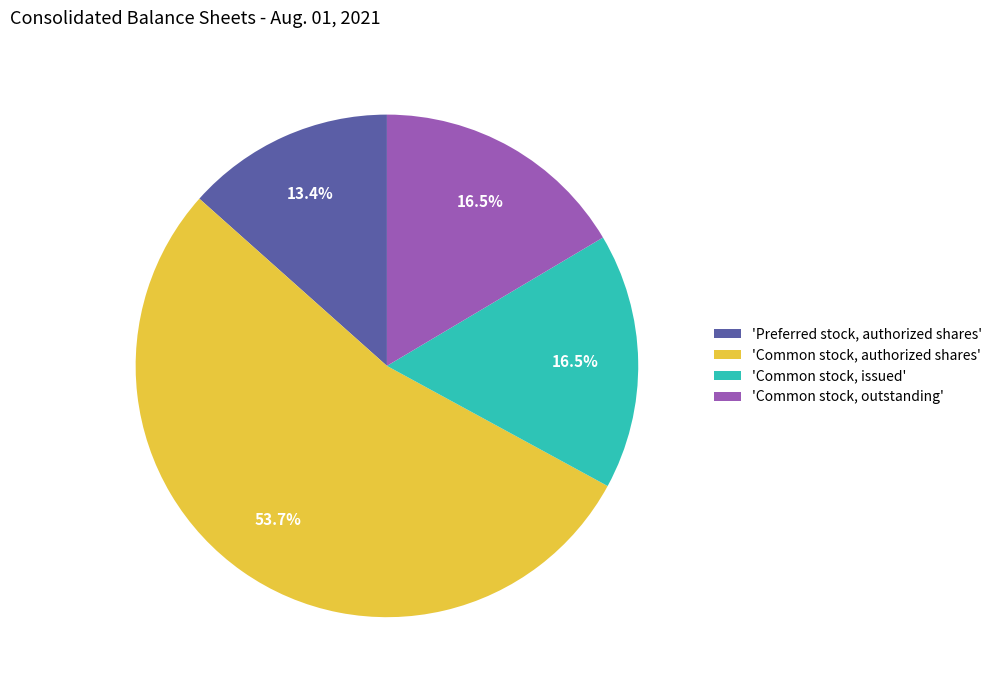

How many segments does this pie chart have?

4